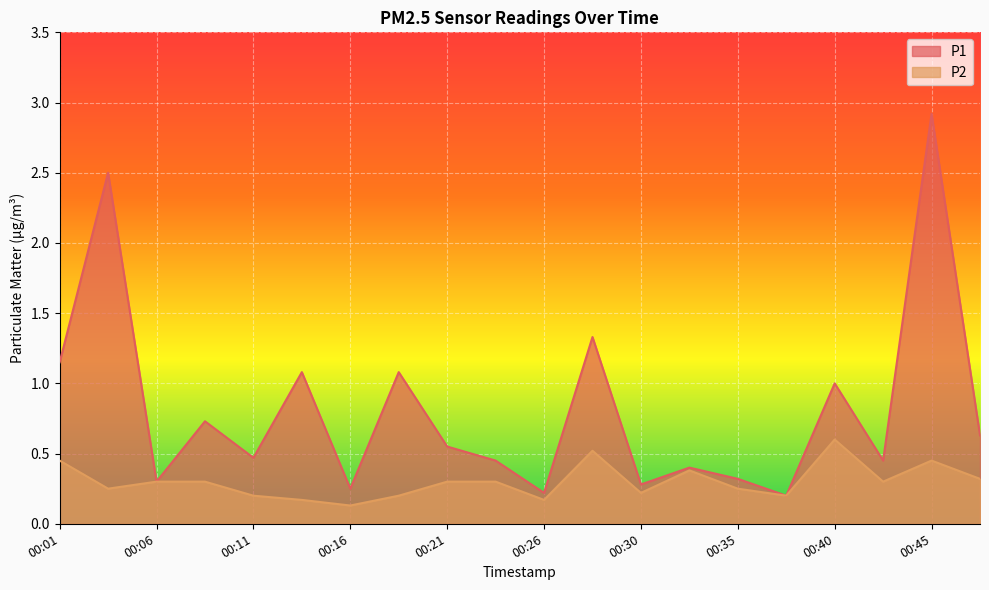

Rank the categories by P2 value from lowest to highest.

00:16, 00:13, 00:26, 00:11, 00:18, 00:38, 00:30, 00:04, 00:35, 00:06, 00:09, 00:21, 00:23, 00:43, 00:48, 00:33, 00:01, 00:45, 00:28, 00:40